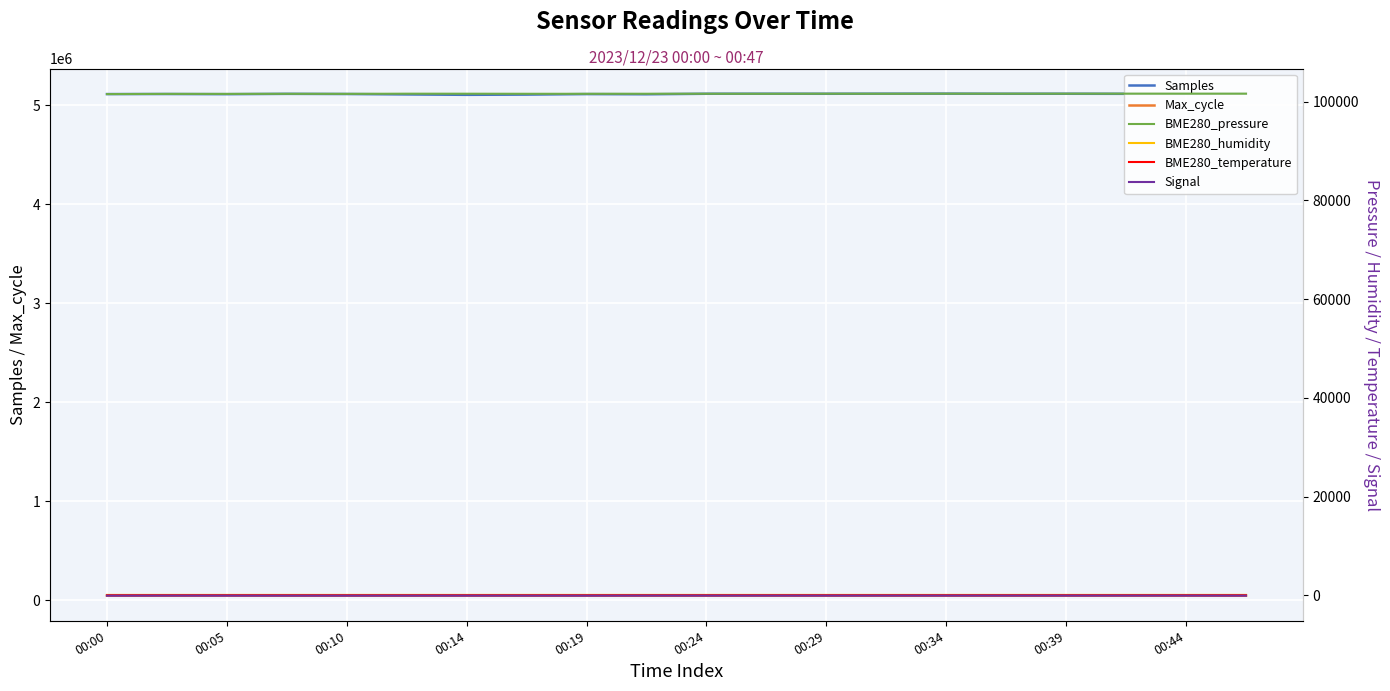

True or false: Samples and Max_cycle intersect in this chart.

False